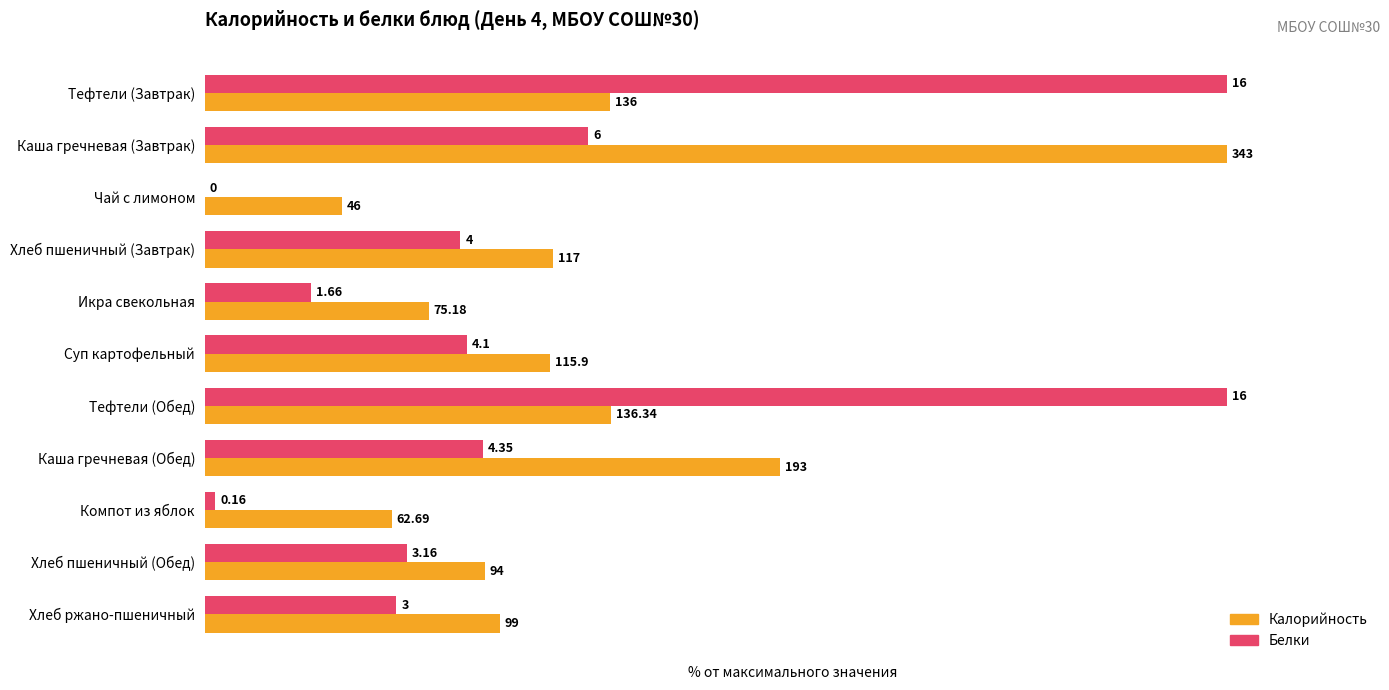

List the series in order of their overall mean, lowest first.

Белки, Калорийность